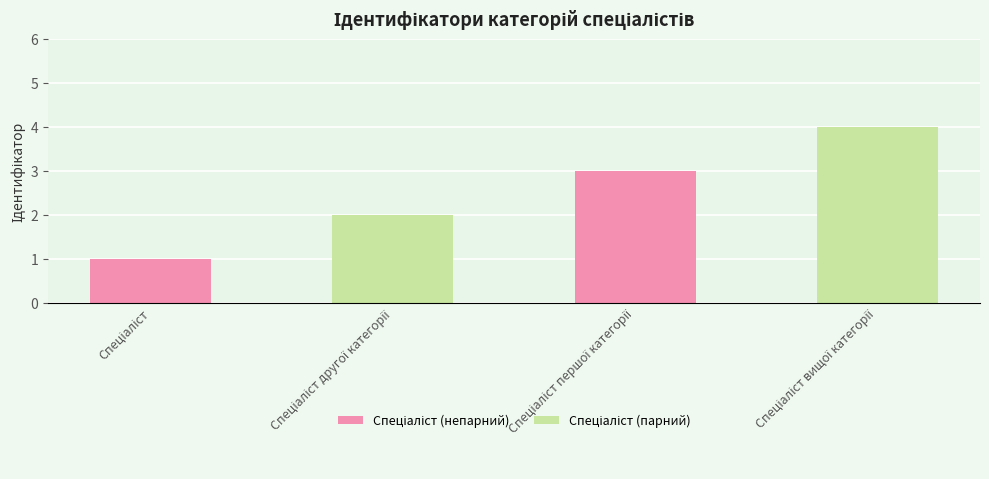

How many categories are shown in the chart?

2